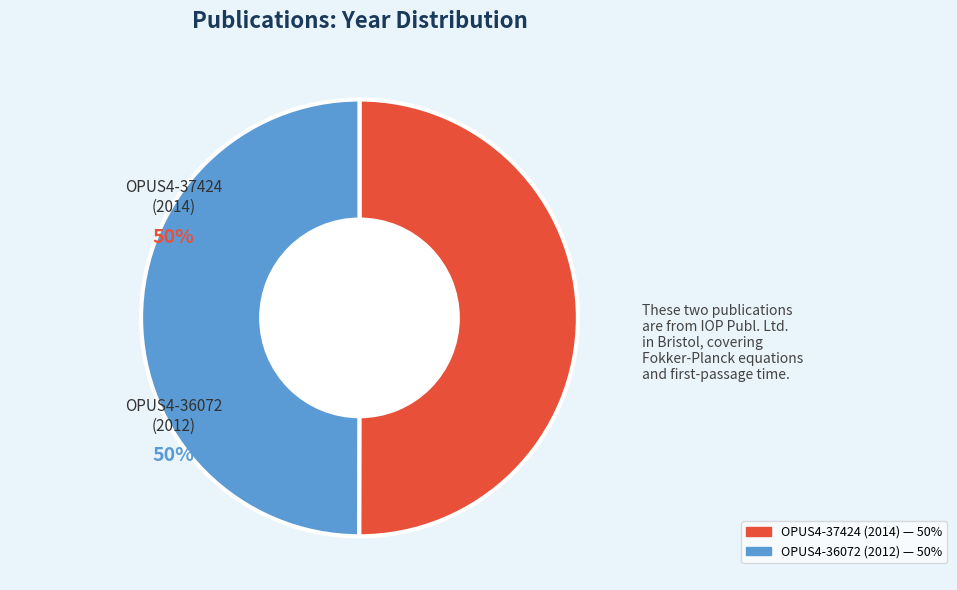

Do OPUS4-37424 (2014) and OPUS4-36072 (2012) together represent more than half of the pie?

Yes